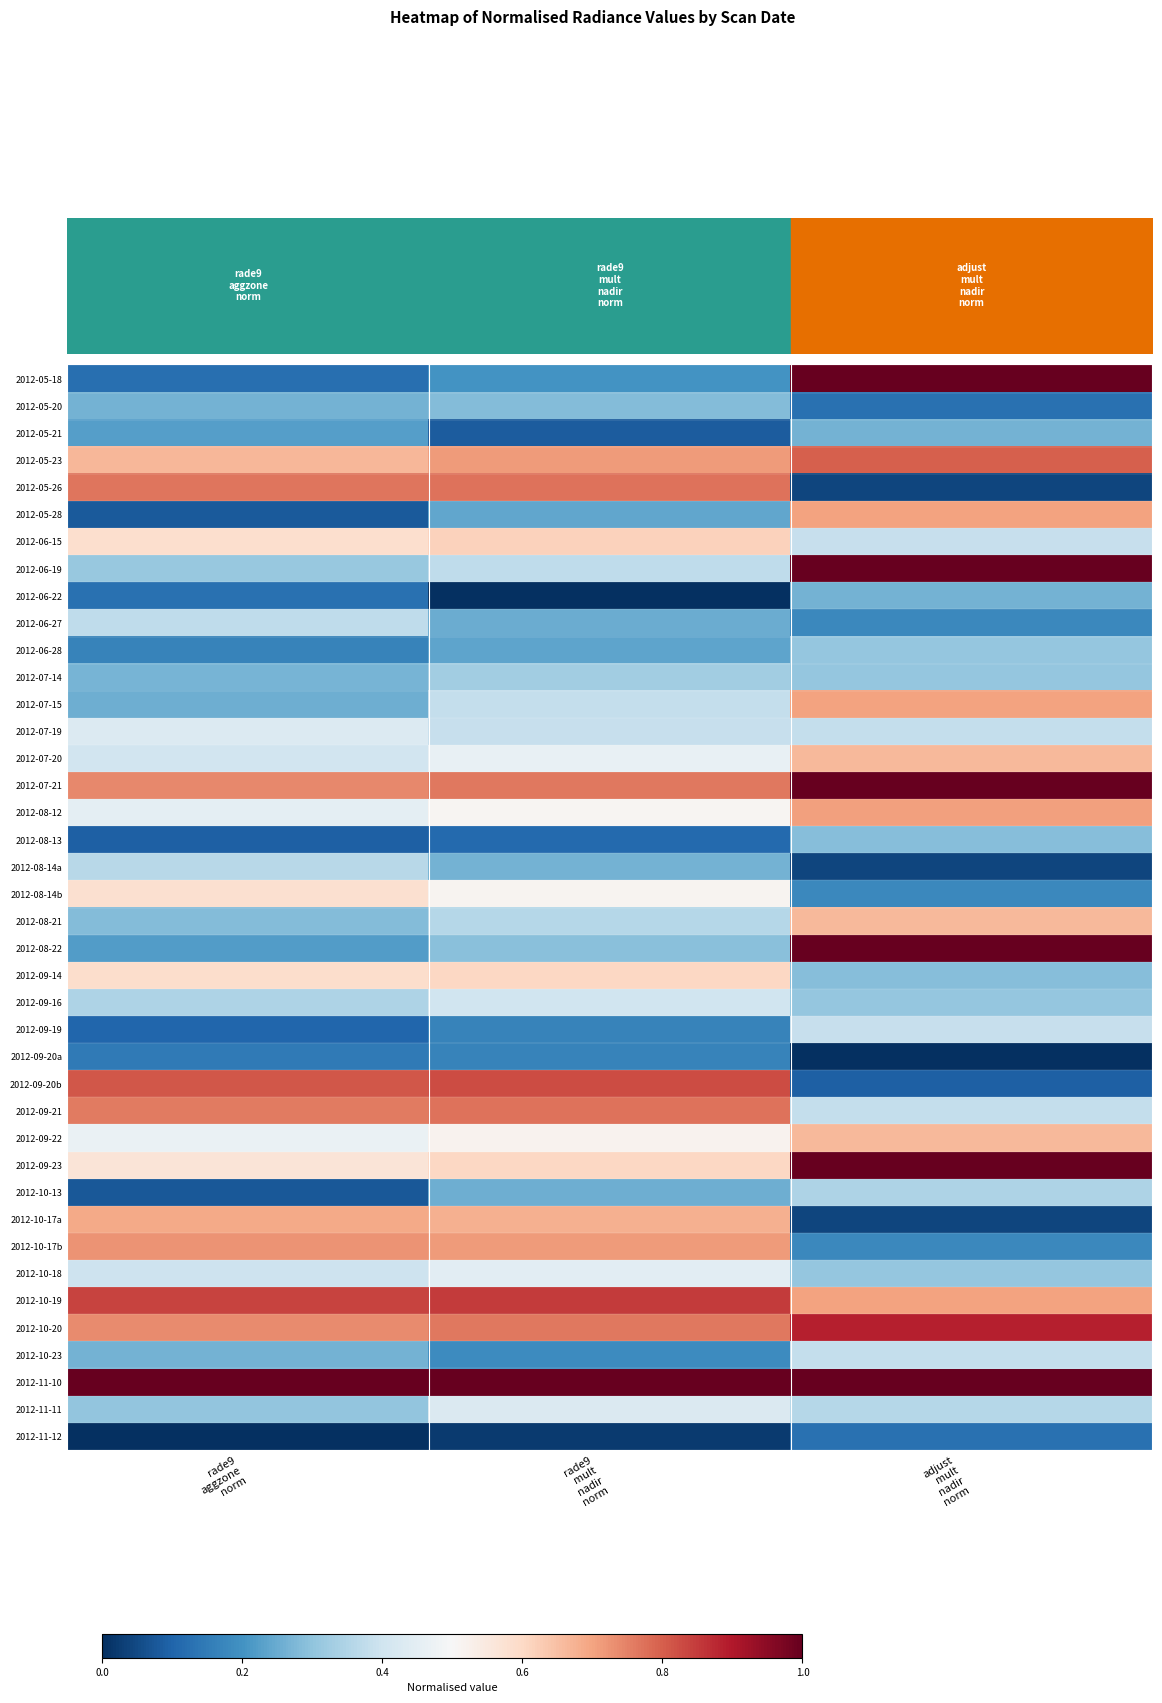

Reading left to right, what are all the values shown in this chart?

2012-05-18: rade9
aggzone
norm=0.1	rade9
mult
nadir
norm=0.2	adjust
mult
nadir
norm=1.0
2012-05-20: rade9
aggzone
norm=0.3	rade9
mult
nadir
norm=0.3	adjust
mult
nadir
norm=0.1
2012-05-21: rade9
aggzone
norm=0.2	rade9
mult
nadir
norm=0.1	adjust
mult
nadir
norm=0.3
2012-05-23: rade9
aggzone
norm=0.7	rade9
mult
nadir
norm=0.7	adjust
mult
nadir
norm=0.8
2012-05-26: rade9
aggzone
norm=0.8	rade9
mult
nadir
norm=0.8	adjust
mult
nadir
norm=0.0
2012-05-28: rade9
aggzone
norm=0.1	rade9
mult
nadir
norm=0.2	adjust
mult
nadir
norm=0.7
2012-06-15: rade9
aggzone
norm=0.6	rade9
mult
nadir
norm=0.6	adjust
mult
nadir
norm=0.4
2012-06-19: rade9
aggzone
norm=0.3	rade9
mult
nadir
norm=0.4	adjust
mult
nadir
norm=1.0
2012-06-22: rade9
aggzone
norm=0.1	rade9
mult
nadir
norm=0.0	adjust
mult
nadir
norm=0.3
2012-06-27: rade9
aggzone
norm=0.4	rade9
mult
nadir
norm=0.3	adjust
mult
nadir
norm=0.2
2012-06-28: rade9
aggzone
norm=0.2	rade9
mult
nadir
norm=0.2	adjust
mult
nadir
norm=0.3
2012-07-14: rade9
aggzone
norm=0.3	rade9
mult
nadir
norm=0.3	adjust
mult
nadir
norm=0.3
2012-07-15: rade9
aggzone
norm=0.3	rade9
mult
nadir
norm=0.4	adjust
mult
nadir
norm=0.7
2012-07-19: rade9
aggzone
norm=0.4	rade9
mult
nadir
norm=0.4	adjust
mult
nadir
norm=0.4
2012-07-20: rade9
aggzone
norm=0.4	rade9
mult
nadir
norm=0.5	adjust
mult
nadir
norm=0.7
2012-07-21: rade9
aggzone
norm=0.7	rade9
mult
nadir
norm=0.8	adjust
mult
nadir
norm=1.0
2012-08-12: rade9
aggzone
norm=0.5	rade9
mult
nadir
norm=0.5	adjust
mult
nadir
norm=0.7
2012-08-13: rade9
aggzone
norm=0.1	rade9
mult
nadir
norm=0.1	adjust
mult
nadir
norm=0.3
2012-08-14a: rade9
aggzone
norm=0.4	rade9
mult
nadir
norm=0.3	adjust
mult
nadir
norm=0.0
2012-08-14b: rade9
aggzone
norm=0.6	rade9
mult
nadir
norm=0.5	adjust
mult
nadir
norm=0.2
2012-08-21: rade9
aggzone
norm=0.3	rade9
mult
nadir
norm=0.4	adjust
mult
nadir
norm=0.7
2012-08-22: rade9
aggzone
norm=0.2	rade9
mult
nadir
norm=0.3	adjust
mult
nadir
norm=1.0
2012-09-14: rade9
aggzone
norm=0.6	rade9
mult
nadir
norm=0.6	adjust
mult
nadir
norm=0.3
2012-09-16: rade9
aggzone
norm=0.3	rade9
mult
nadir
norm=0.4	adjust
mult
nadir
norm=0.3
2012-09-19: rade9
aggzone
norm=0.1	rade9
mult
nadir
norm=0.2	adjust
mult
nadir
norm=0.4
2012-09-20a: rade9
aggzone
norm=0.1	rade9
mult
nadir
norm=0.2	adjust
mult
nadir
norm=0.0
2012-09-20b: rade9
aggzone
norm=0.8	rade9
mult
nadir
norm=0.8	adjust
mult
nadir
norm=0.1
2012-09-21: rade9
aggzone
norm=0.8	rade9
mult
nadir
norm=0.8	adjust
mult
nadir
norm=0.4
2012-09-22: rade9
aggzone
norm=0.5	rade9
mult
nadir
norm=0.5	adjust
mult
nadir
norm=0.7
2012-09-23: rade9
aggzone
norm=0.6	rade9
mult
nadir
norm=0.6	adjust
mult
nadir
norm=1.0
2012-10-13: rade9
aggzone
norm=0.1	rade9
mult
nadir
norm=0.3	adjust
mult
nadir
norm=0.3
2012-10-17a: rade9
aggzone
norm=0.7	rade9
mult
nadir
norm=0.7	adjust
mult
nadir
norm=0.0
2012-10-17b: rade9
aggzone
norm=0.7	rade9
mult
nadir
norm=0.7	adjust
mult
nadir
norm=0.2
2012-10-18: rade9
aggzone
norm=0.4	rade9
mult
nadir
norm=0.4	adjust
mult
nadir
norm=0.3
2012-10-19: rade9
aggzone
norm=0.8	rade9
mult
nadir
norm=0.9	adjust
mult
nadir
norm=0.7
2012-10-20: rade9
aggzone
norm=0.7	rade9
mult
nadir
norm=0.8	adjust
mult
nadir
norm=0.9
2012-10-23: rade9
aggzone
norm=0.3	rade9
mult
nadir
norm=0.2	adjust
mult
nadir
norm=0.4
2012-11-10: rade9
aggzone
norm=1.0	rade9
mult
nadir
norm=1.0	adjust
mult
nadir
norm=1.0
2012-11-11: rade9
aggzone
norm=0.3	rade9
mult
nadir
norm=0.4	adjust
mult
nadir
norm=0.4
2012-11-12: rade9
aggzone
norm=0.0	rade9
mult
nadir
norm=0.0	adjust
mult
nadir
norm=0.1